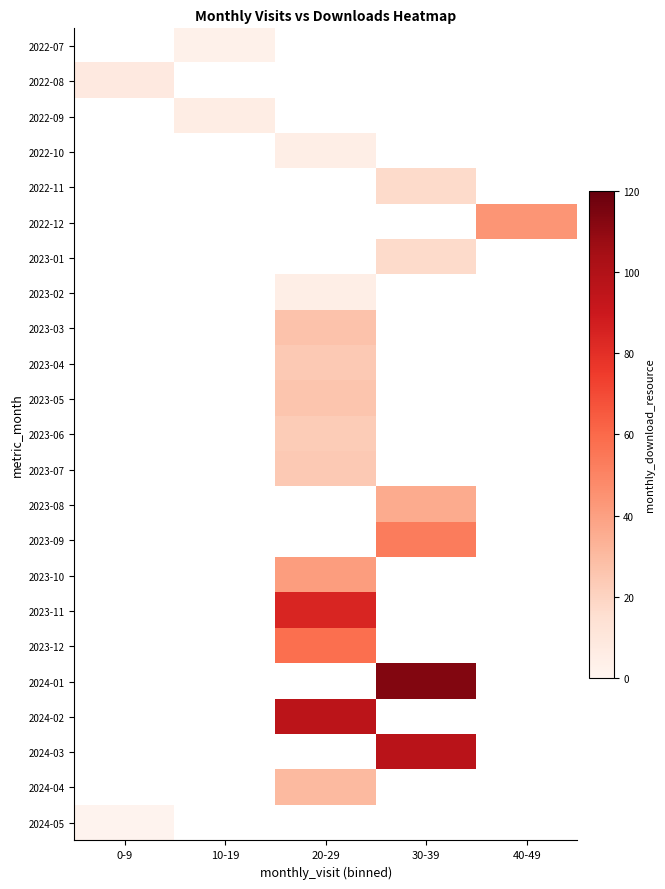

True or false: 2023-10 has a value of 69.1 at 20-29.

False